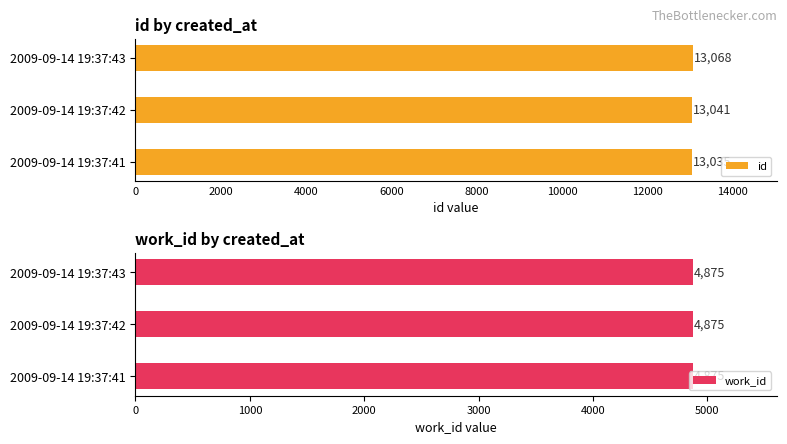

What is the average value of the id series?

13048